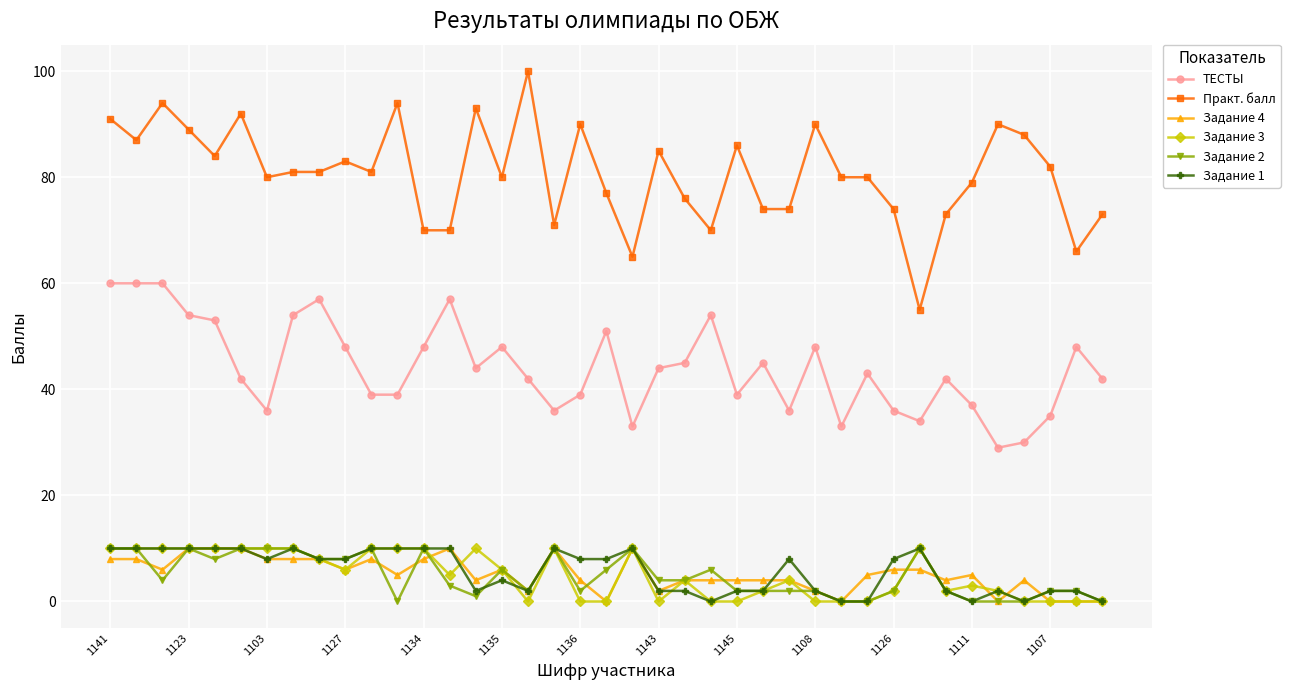

Reading right to left, extract all data points from this chart.

ТЕСТЫ: 42	48	35	30	29	37	42	34	36	43	33	48	36	45	39	54	45	44	33	51	39	36	42	48	44	57	48	39	39	48	57	54	36	42	53	54	60	60	60
Практ. балл: 73	66	82	88	90	79	73	55	74	80	80	90	74	74	86	70	76	85	65	77	90	71	100	80	93	70	70	94	81	83	81	81	80	92	84	89	94	87	91
Задание 4: 0	0	0	4	0	5	4	6	6	5	0	2	4	4	4	4	4	2	10	0	4	10	2	6	4	10	8	5	8	6	8	8	8	10	10	10	6	8	8
Задание 3: 0	0	0	0	2	3	2	10	2	0	0	0	4	2	0	0	4	0	10	0	0	10	0	6	10	5	10	10	10	6	8	10	10	10	10	10	10	10	10
Задание 2: 0	2	2	0	0	0	2	10	2	0	0	2	2	2	2	6	4	4	10	6	2	10	2	6	1	3	10	0	10	8	8	10	10	10	8	10	4	10	10
Задание 1: 0	2	2	0	2	0	2	10	8	0	0	2	8	2	2	0	2	2	10	8	8	10	2	4	2	10	10	10	10	8	8	10	8	10	10	10	10	10	10